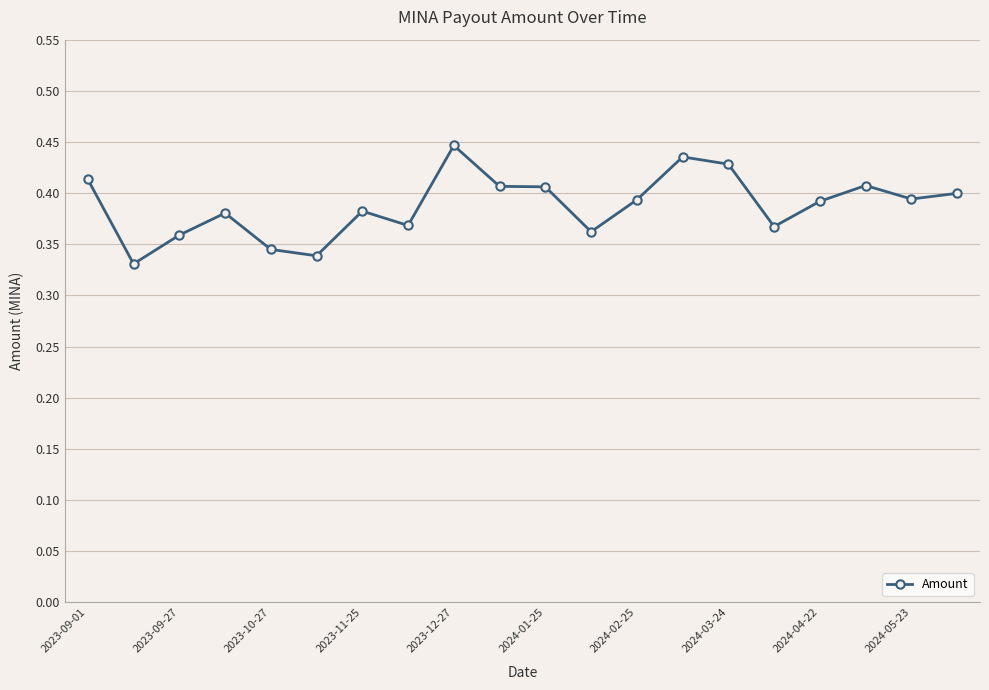

True or false: there are more than 2 points higher than both neighbors.

True